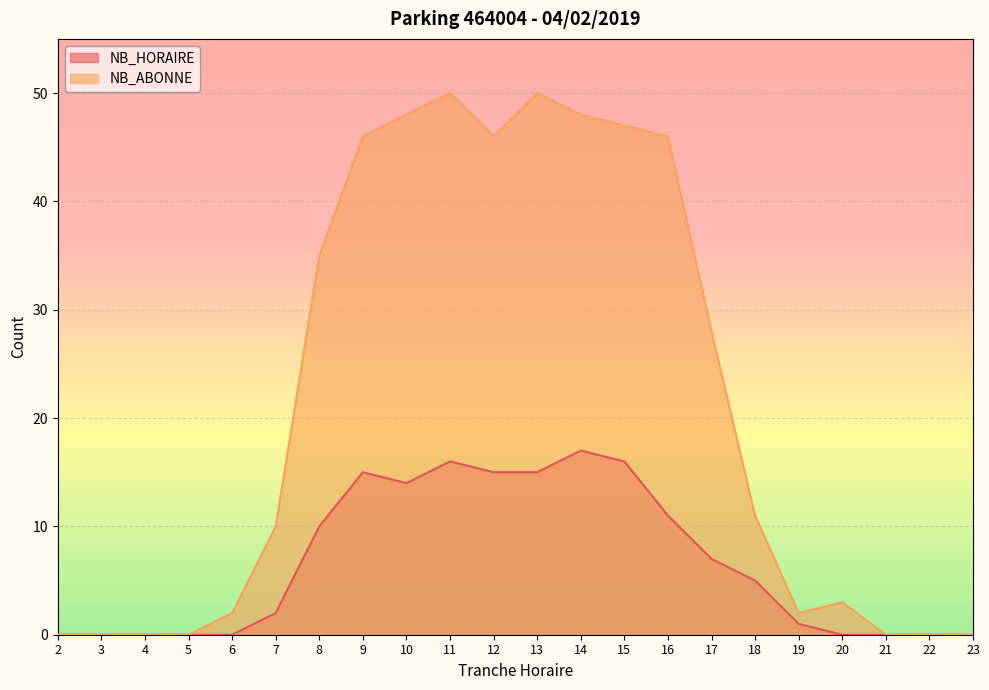

True or false: NB_ABONNE and NB_HORAIRE cross at least once.

False